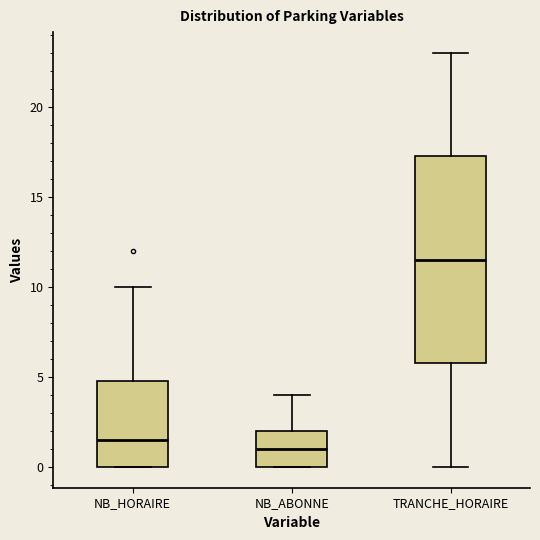

Reading left to right, transcribe this box plot: for each box, give where its median line is, the range the box spans, and where its two whiskers end, as read against the y-axis. The values are not printed on the chart, so give them approximately, as read against the axis.

NB_HORAIRE: median 1.5, box 0.0 to 5.0, whiskers 0.0 to 10.0
NB_ABONNE: median 1.0, box 0.0 to 2.0, whiskers 0.0 to 4.0
TRANCHE_HORAIRE: median 11.5, box 6.0 to 17.5, whiskers 0.0 to 23.0